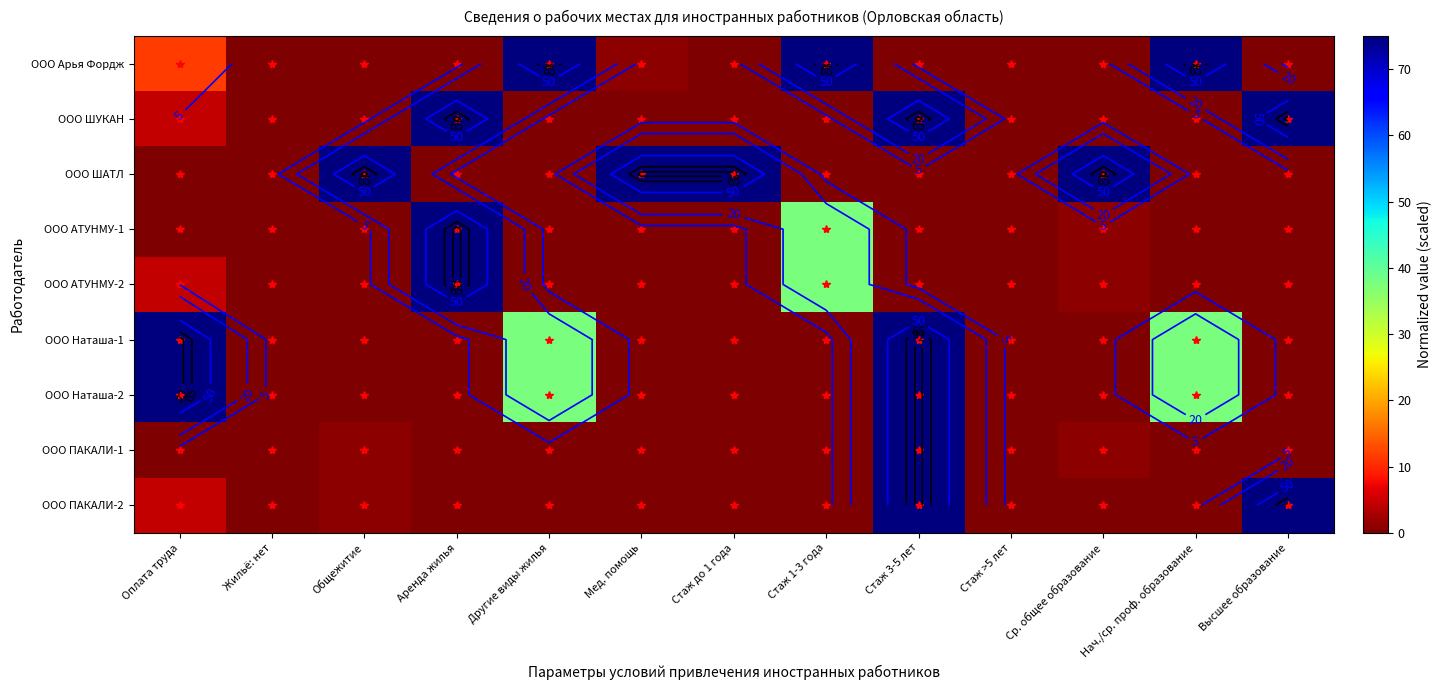

What is the difference between the ООО Наташа-1 values at Другие виды жилья and Стаж до 1 года?

37.5